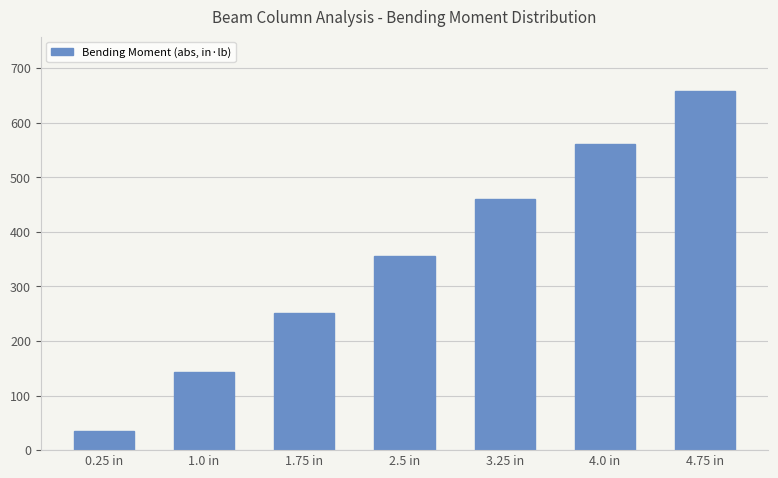

What is the label of the 4th bar from the right?

2.5 in